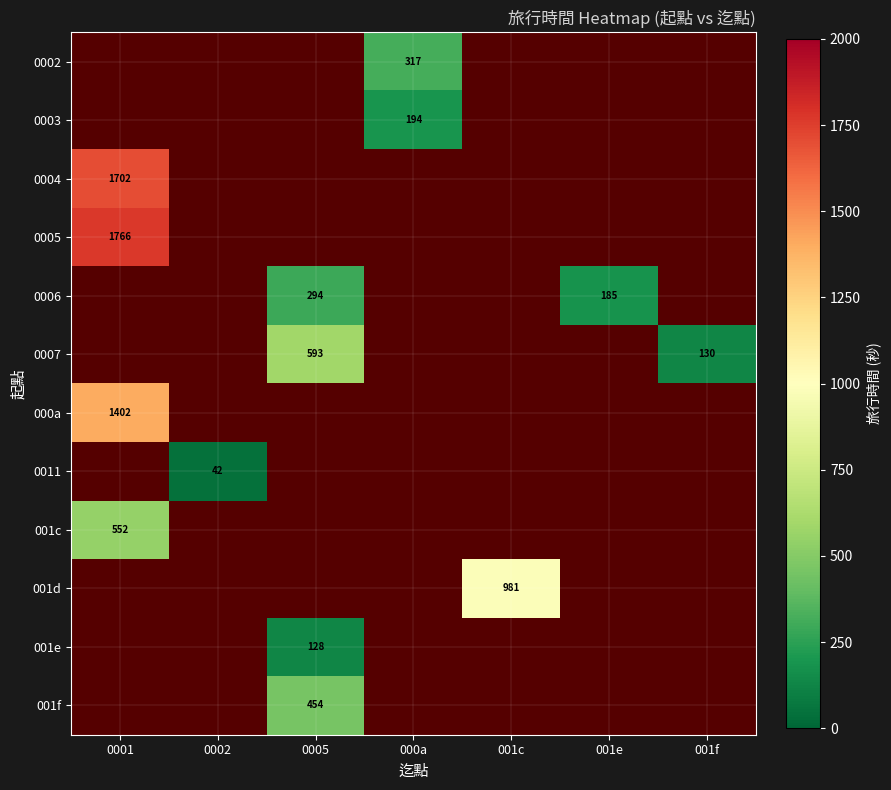

How many series are shown in this chart?

12